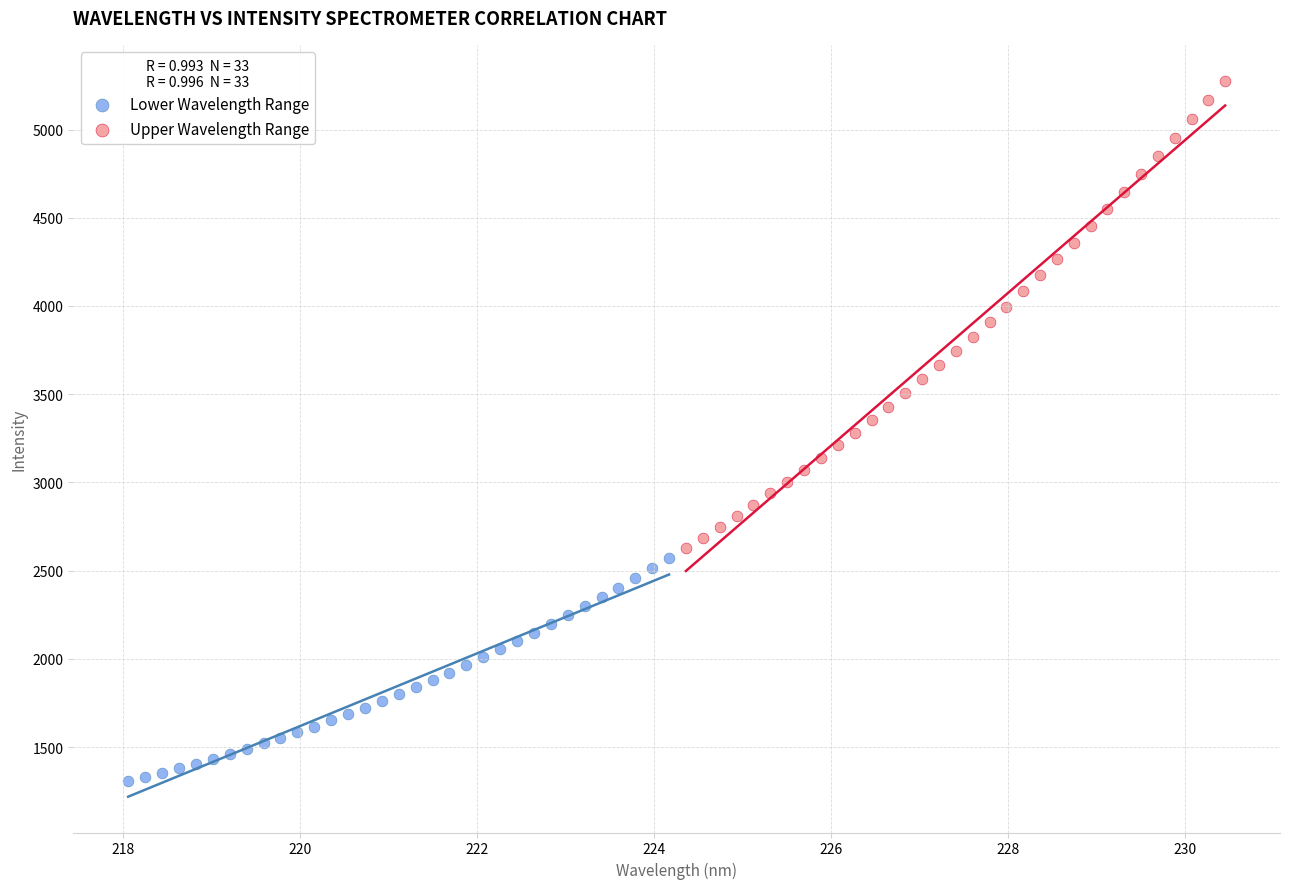

Which series contains the lowest Y value?

Lower Wavelength Range